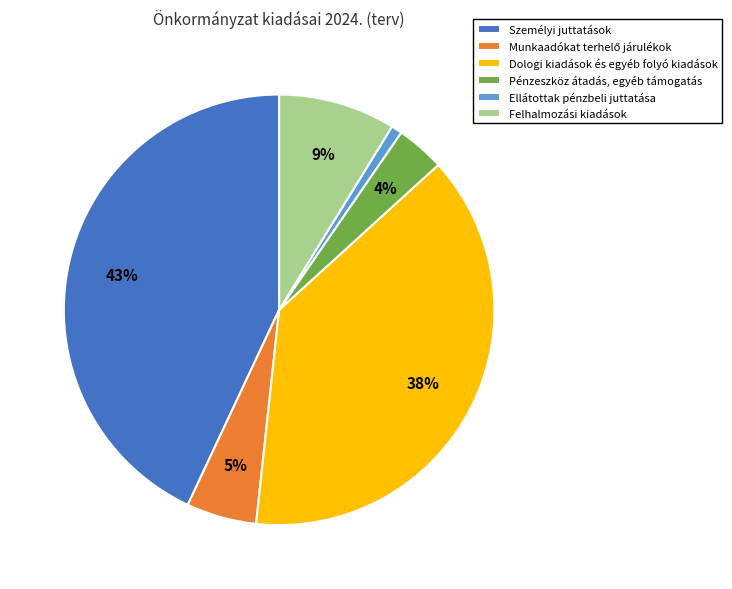

The Felhalmozási kiadások slice represents 9% of the pie. True or false?

True